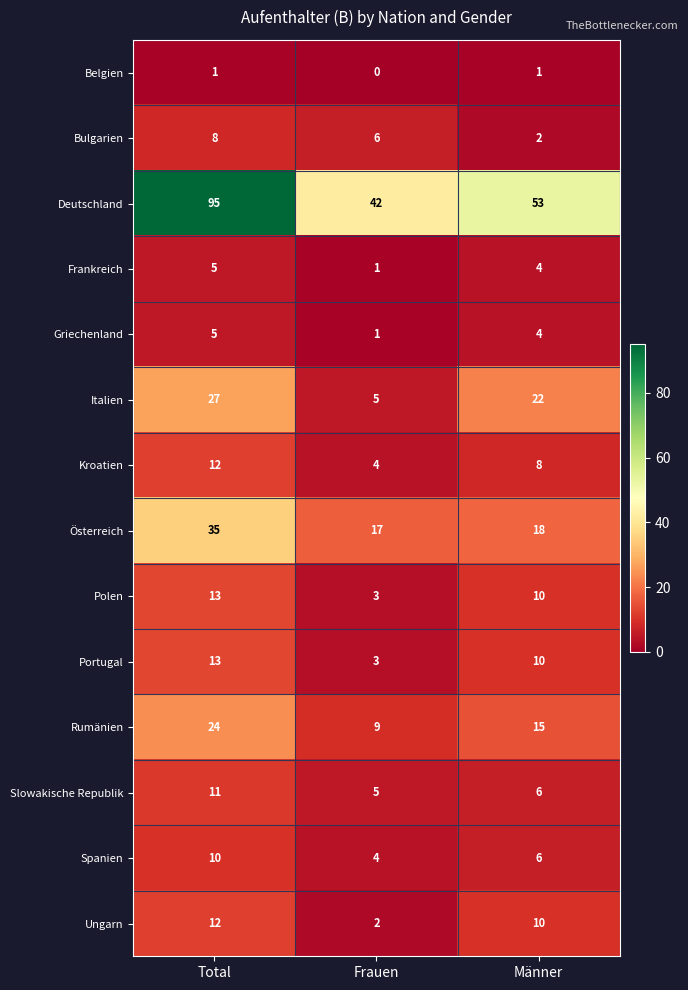

At which label does Ungarn first exceed 10?

Total